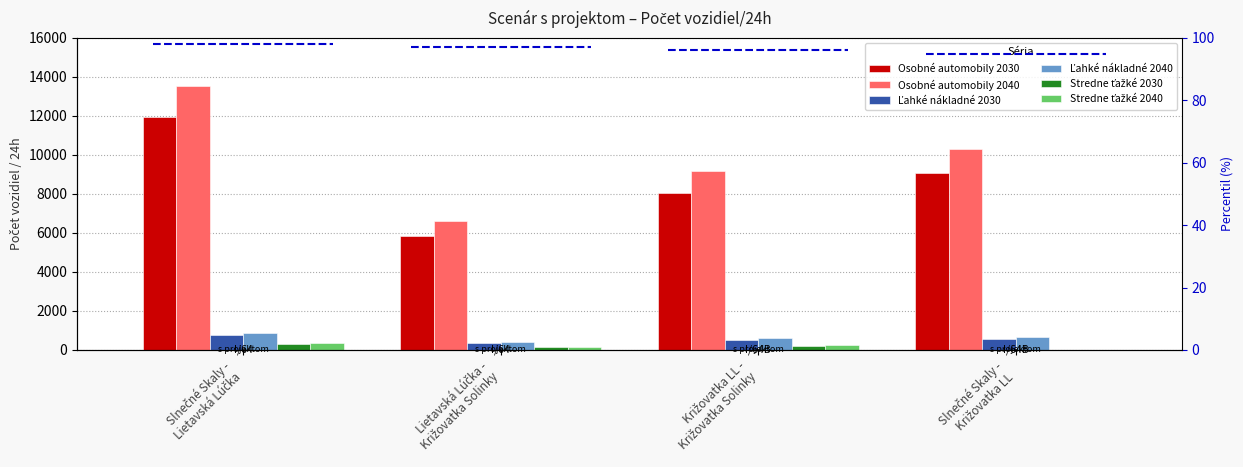

What is the difference between the highest and lowest values at Lietavská Lúčka -
Križovatka Solinky?

6474.8